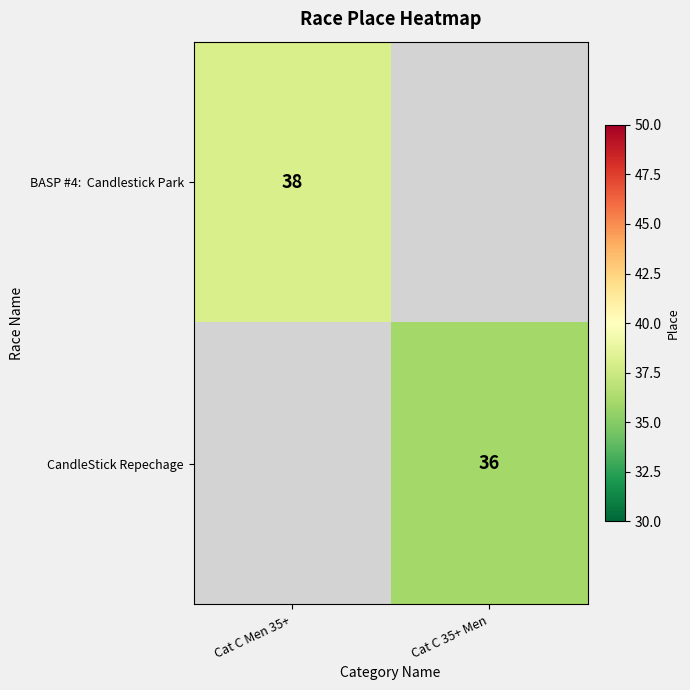

The CandleStick Repechage series shows 36 at Cat C 35+ Men. True or false?

True